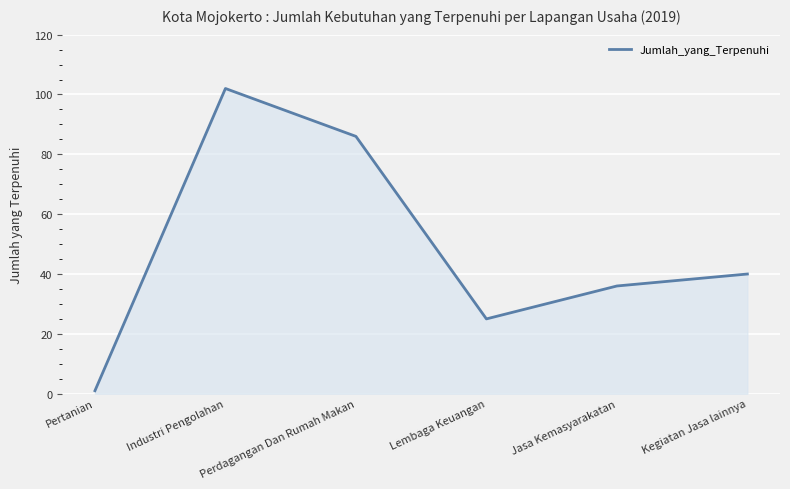

What is the difference between the maximum and second lowest values?

77